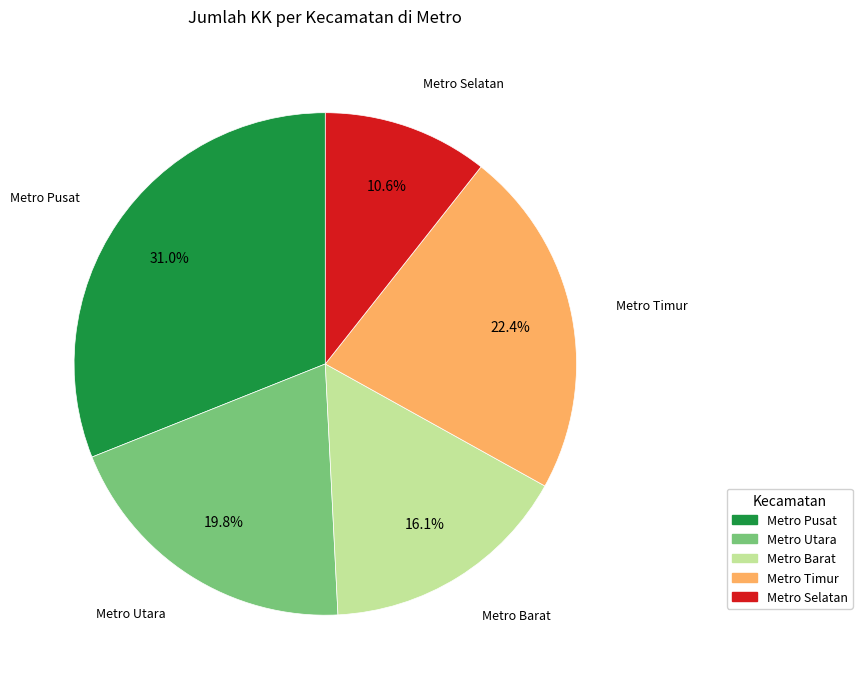

Count the number of slices in the pie.

5